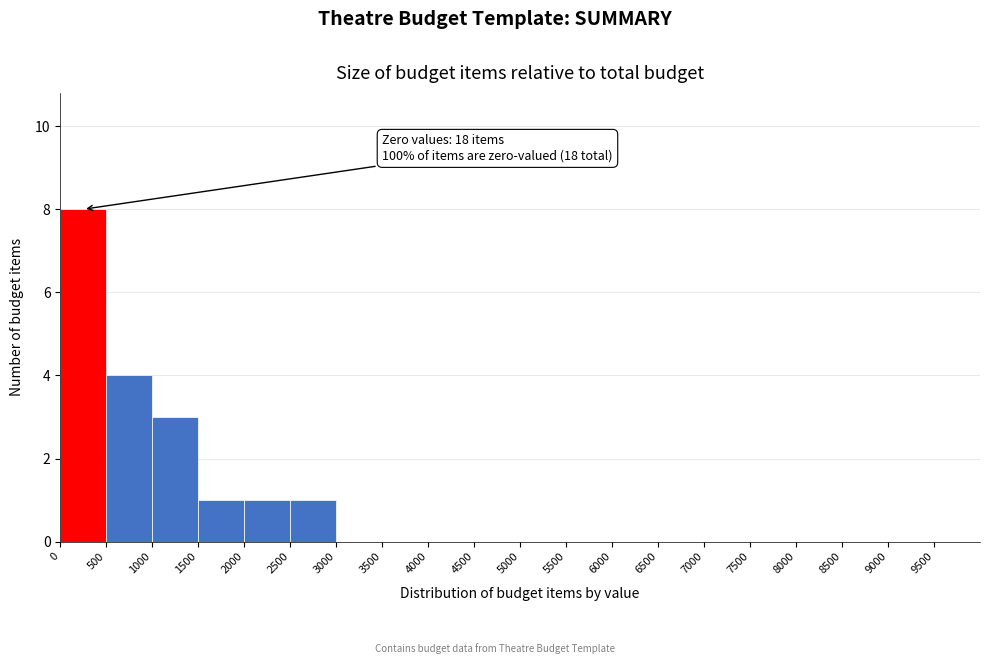

Over which range of the x-axis is the bar tallest?

0 to 500